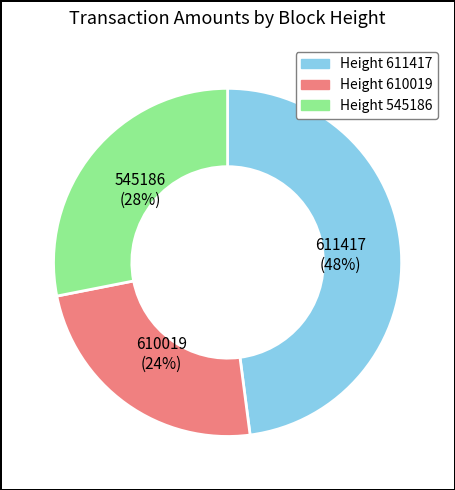

To the nearest percent, what is the average slice percentage?

33%